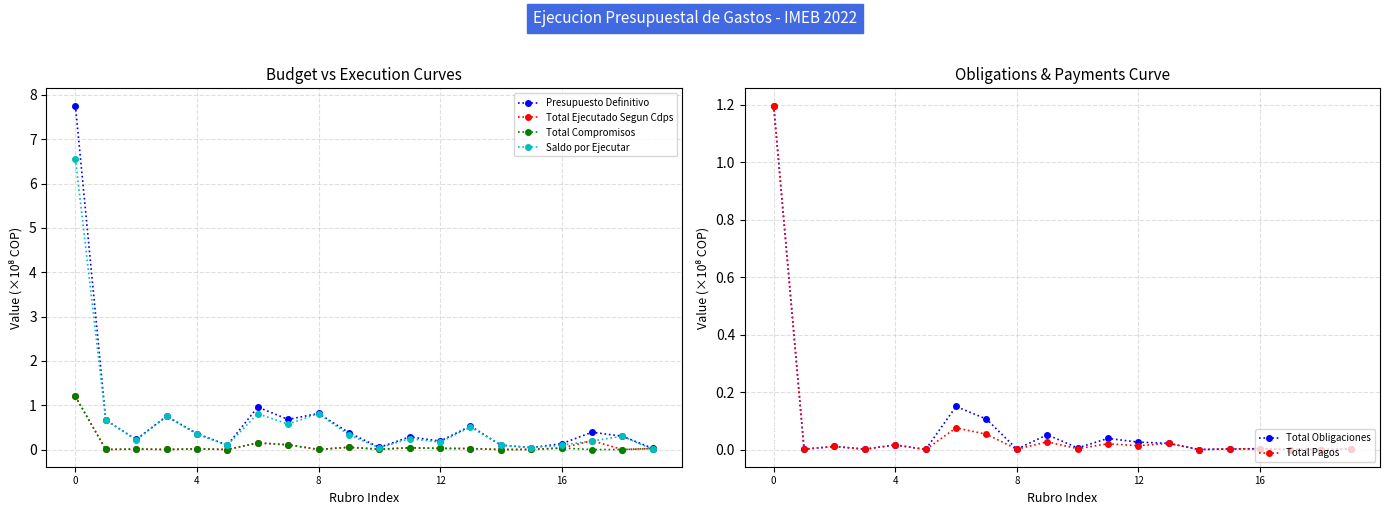

True or false: Total Pagos has more than 0 interior local peaks.

True